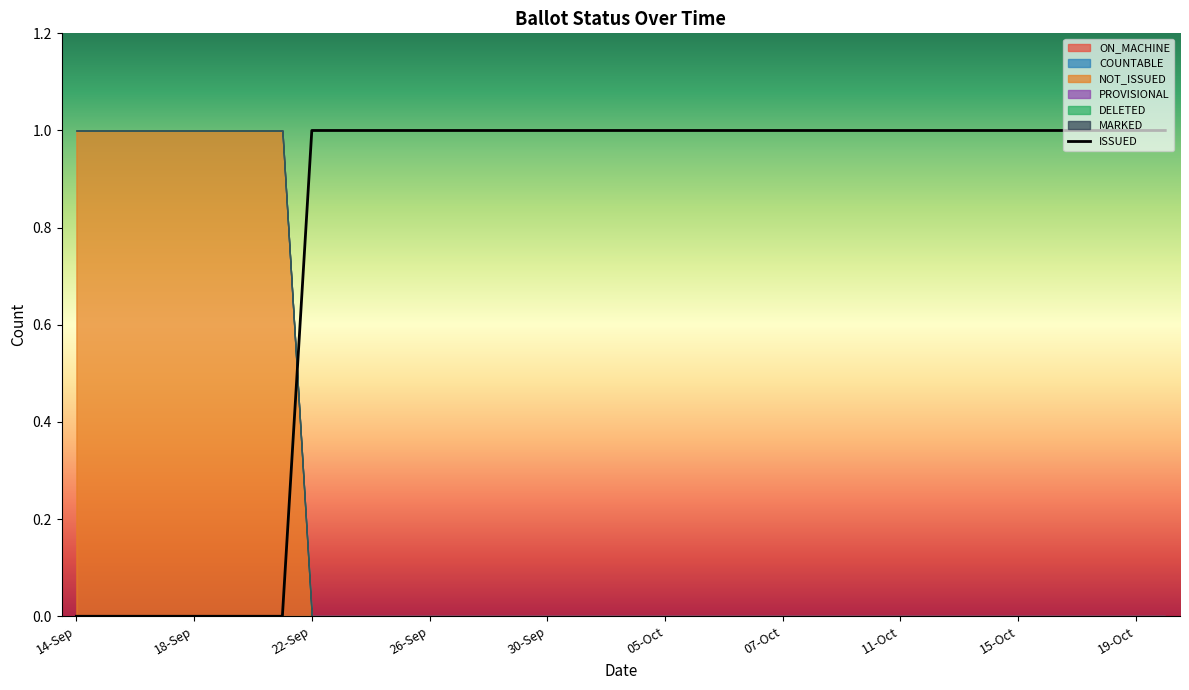

The chart shows a value of 1 at 23. True or false?

False